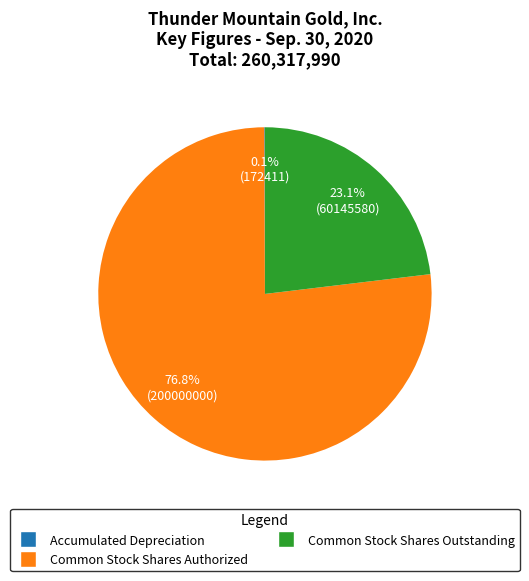

Combined, do Common Stock Shares Outstanding and Common Stock Shares Authorized account for over 50%?

Yes